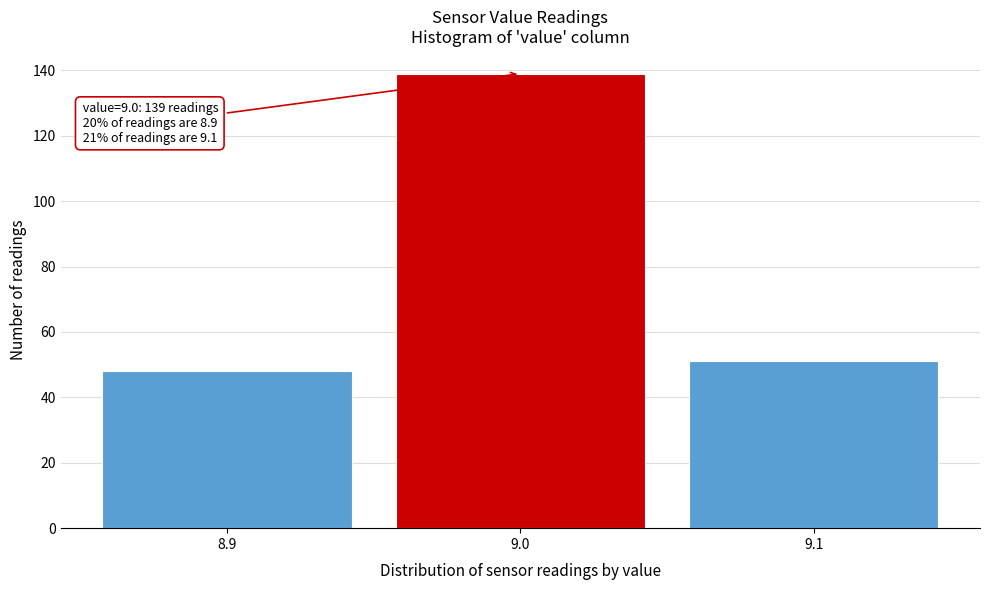

Which range on the x-axis has the tallest bar?

8.95 to 9.05